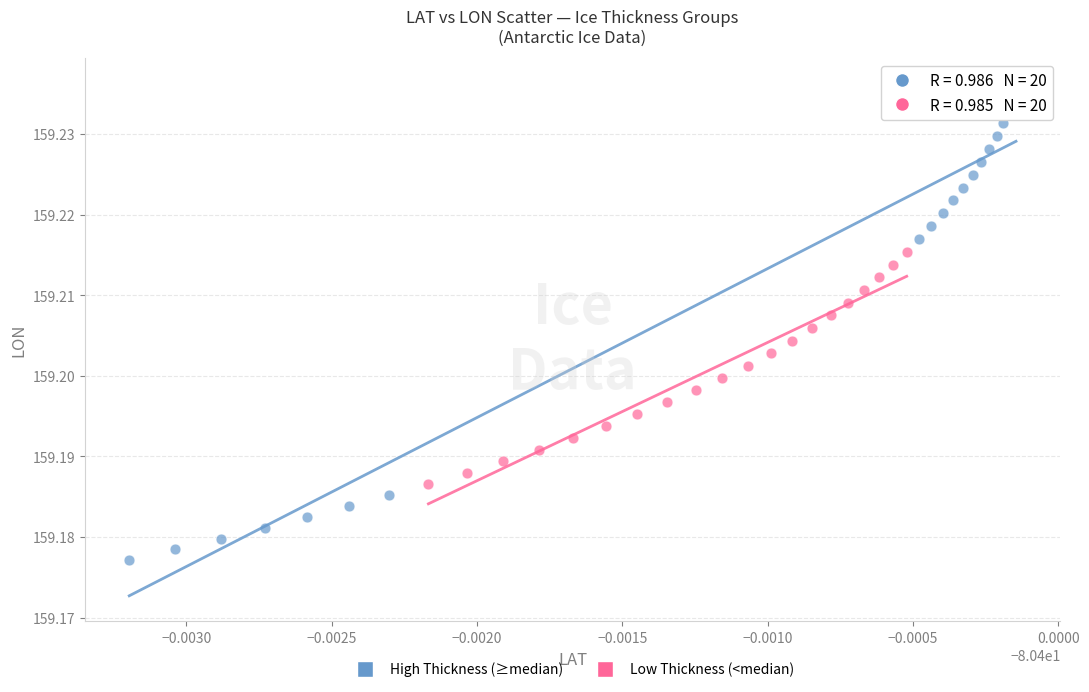

Which series contains the lowest Y value?

High Thickness (≥median)